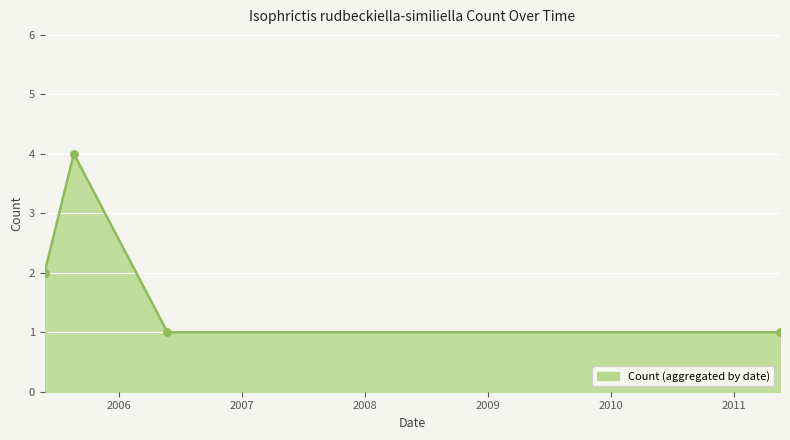

What is the sum of all values?

8